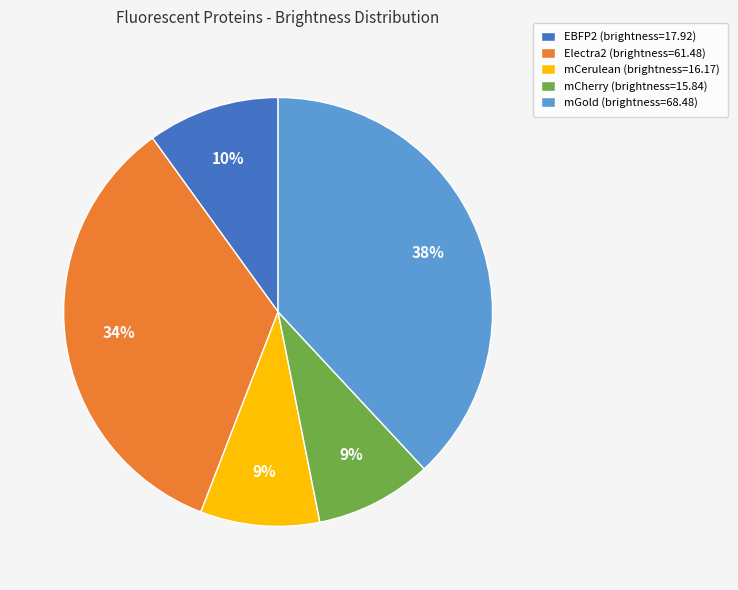

To the nearest percent, what portion does EBFP2 represent?

10%